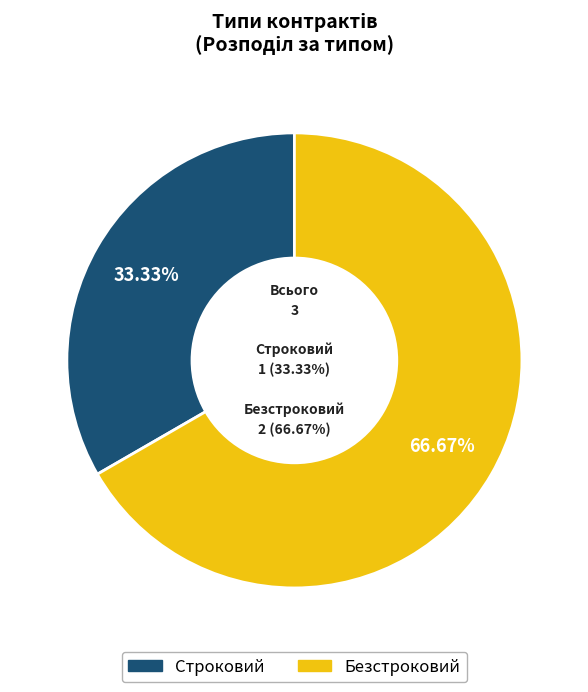

Rank the categories by value from highest to lowest.

Безстроковий, Строковий